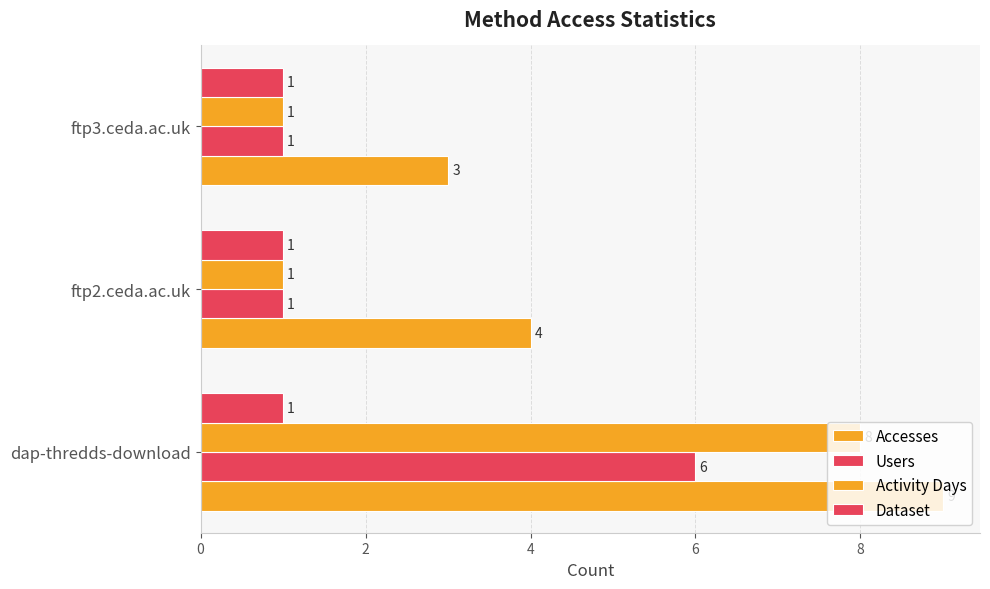

How many data points does each series have?

3